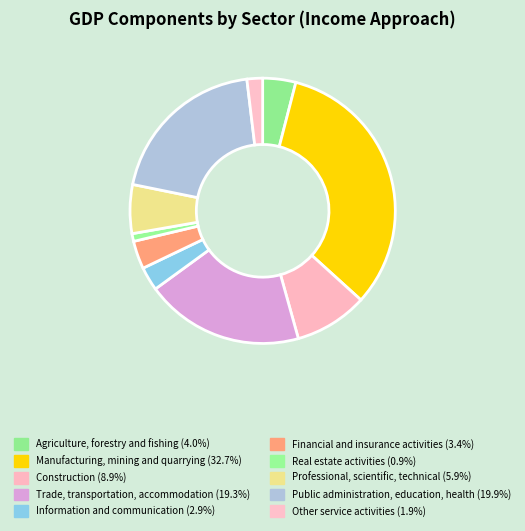

Count the number of slices in the pie.

10